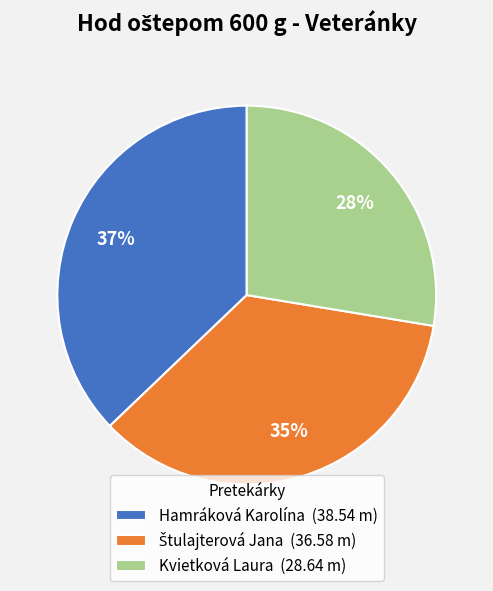

The Kvietková Laura (28.64 m) slice represents 42% of the pie. True or false?

False